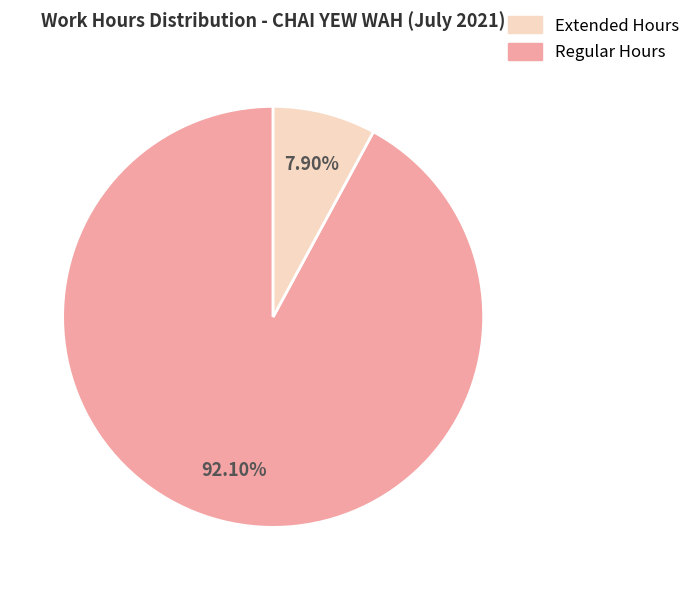

Is there a majority slice in this chart?

Yes